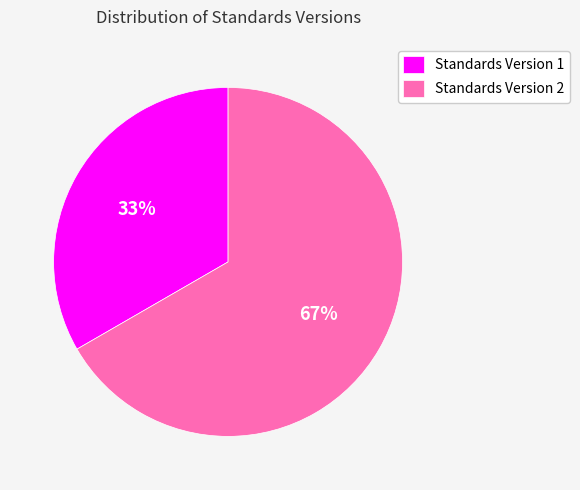

To the nearest percent, what percentage of the pie is Standards Version 2?

67%